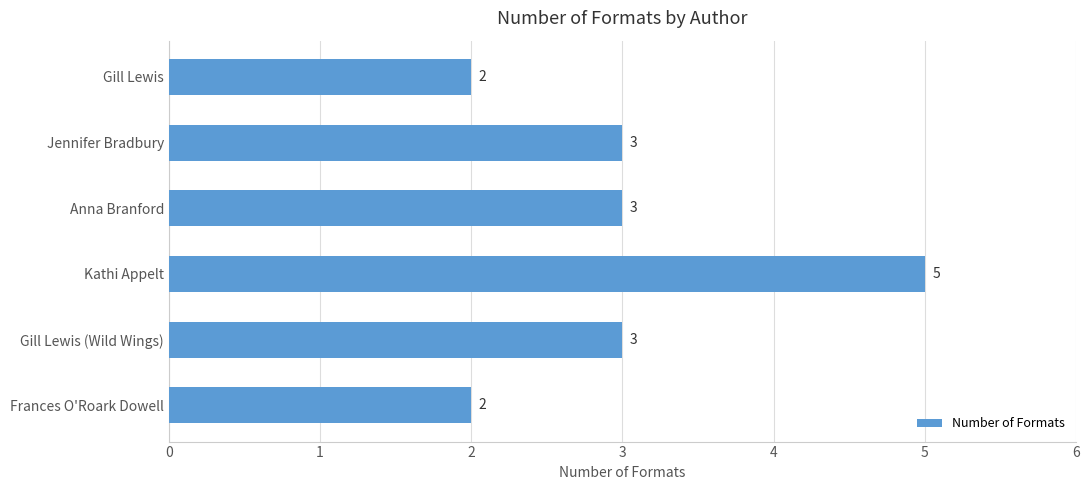

What is the approximate value at Anna Branford?

3